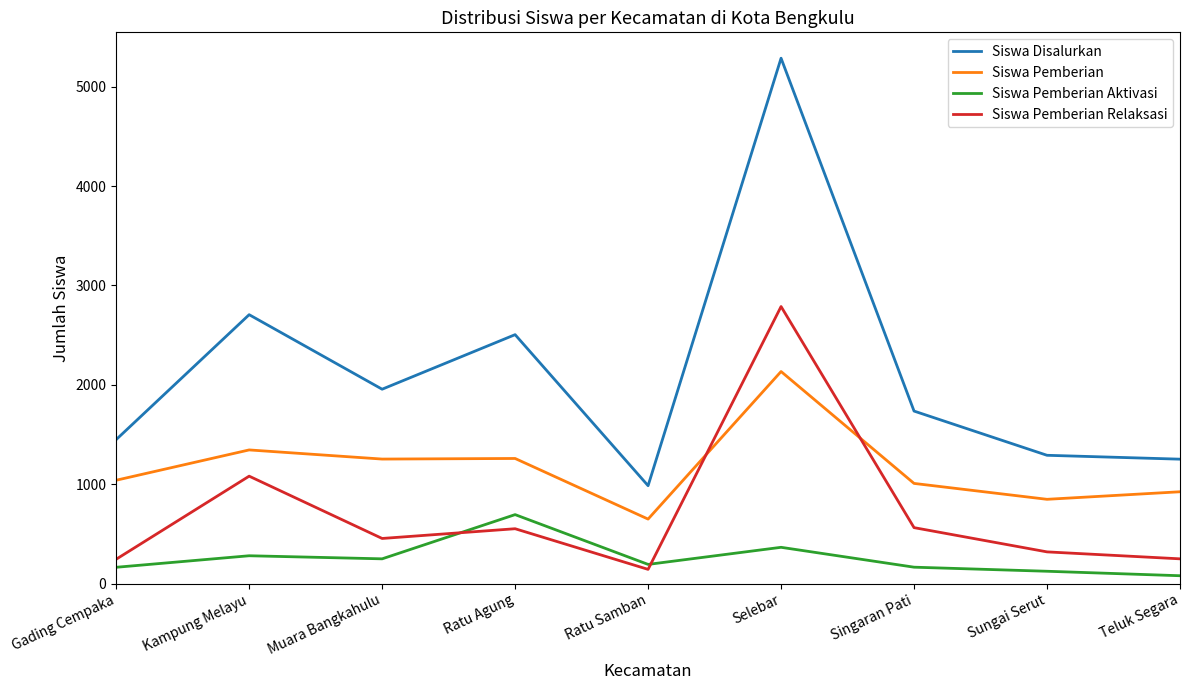

What is the difference between the maximum and second lowest values in the Siswa Pemberian Relaksasi series?

2543